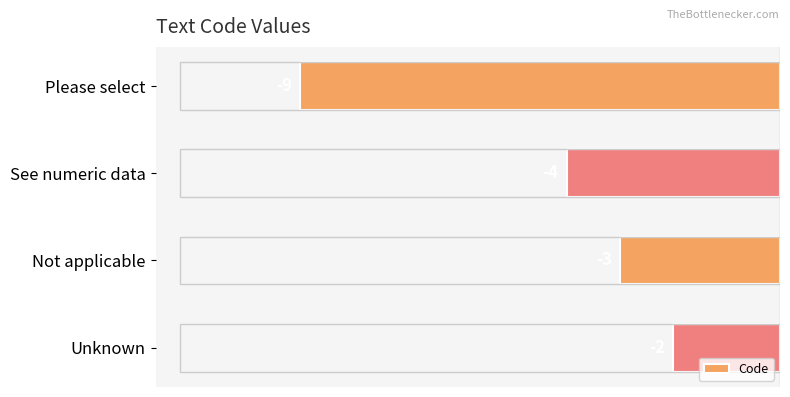

How many values are below -3?

2